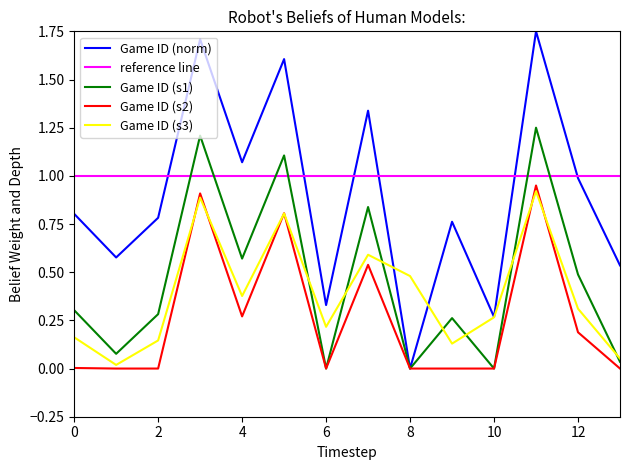

Reading right to left, transcribe all the data shown in this chart.

0.5	1.0	1.8	0.3	0.8	0.0	1.3	0.3	1.6	1.1	1.7	0.8	0.6	0.8